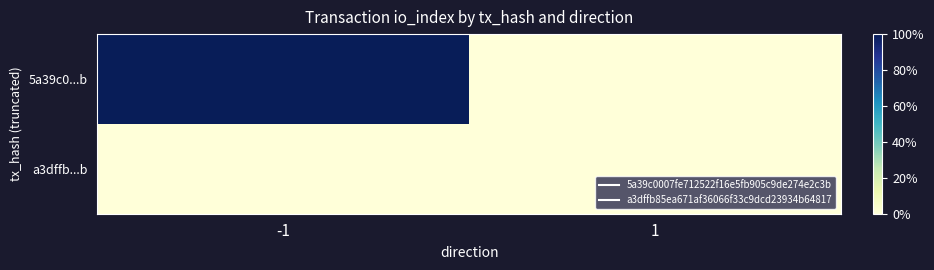

Which series has the largest range (max minus min)?

5a39c0...b